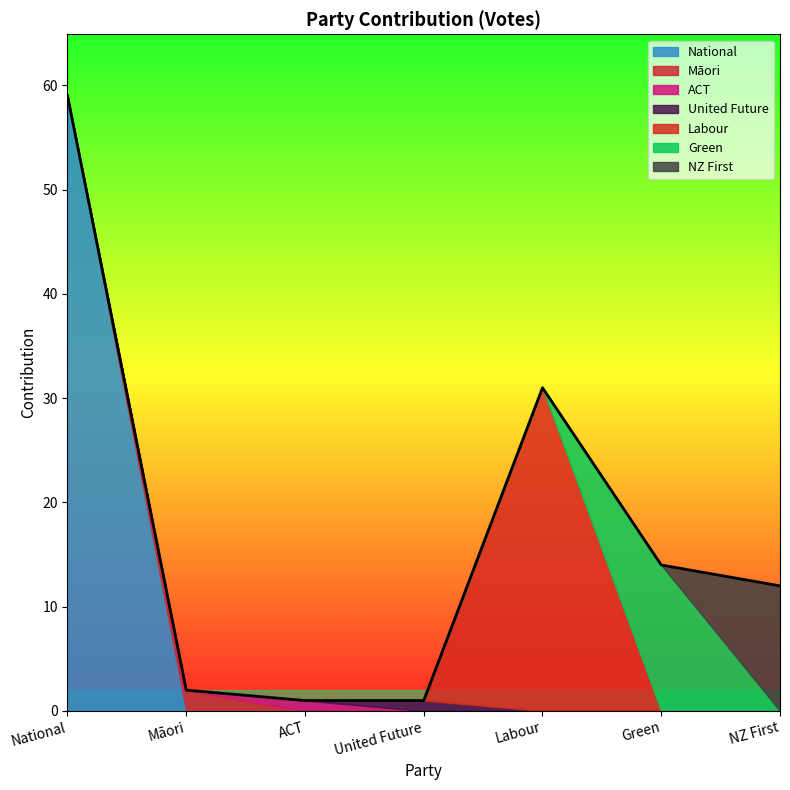

The chart shows a value of 2 at Māori. True or false?

True